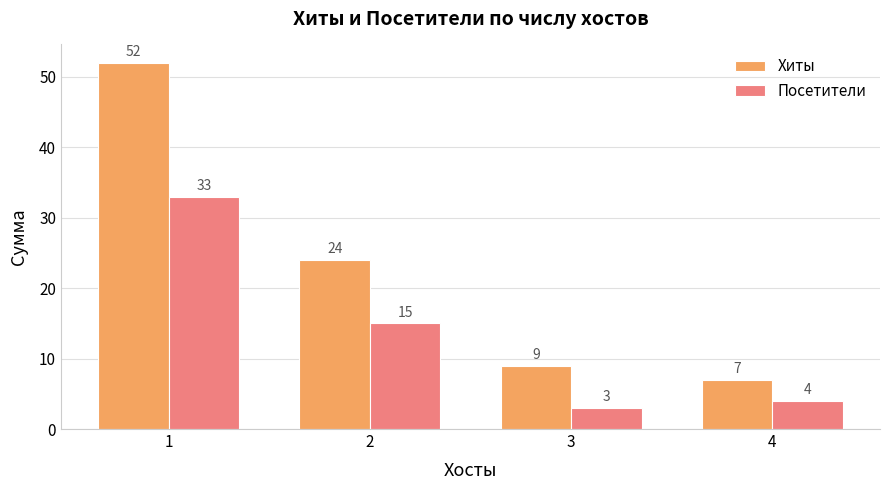

Rank the series at 3 from lowest to highest value.

Посетители, Хиты